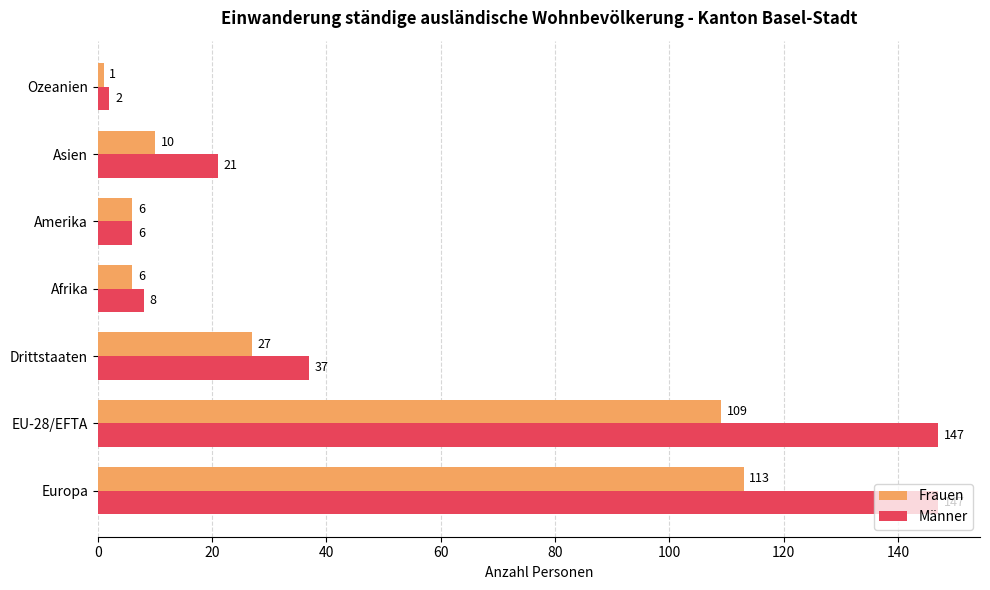

How many categories are shown in the chart?

7